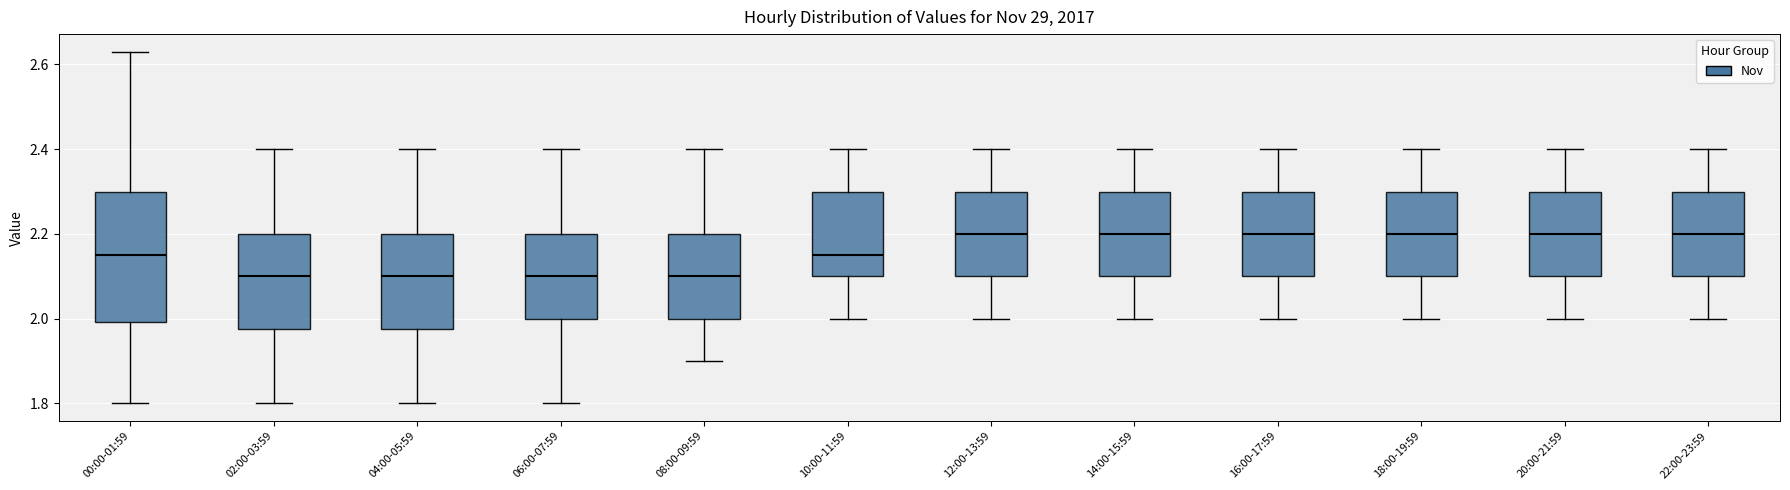

Comparing the boxes themselves (not the whiskers), which one is the tallest?

00:00-01:59